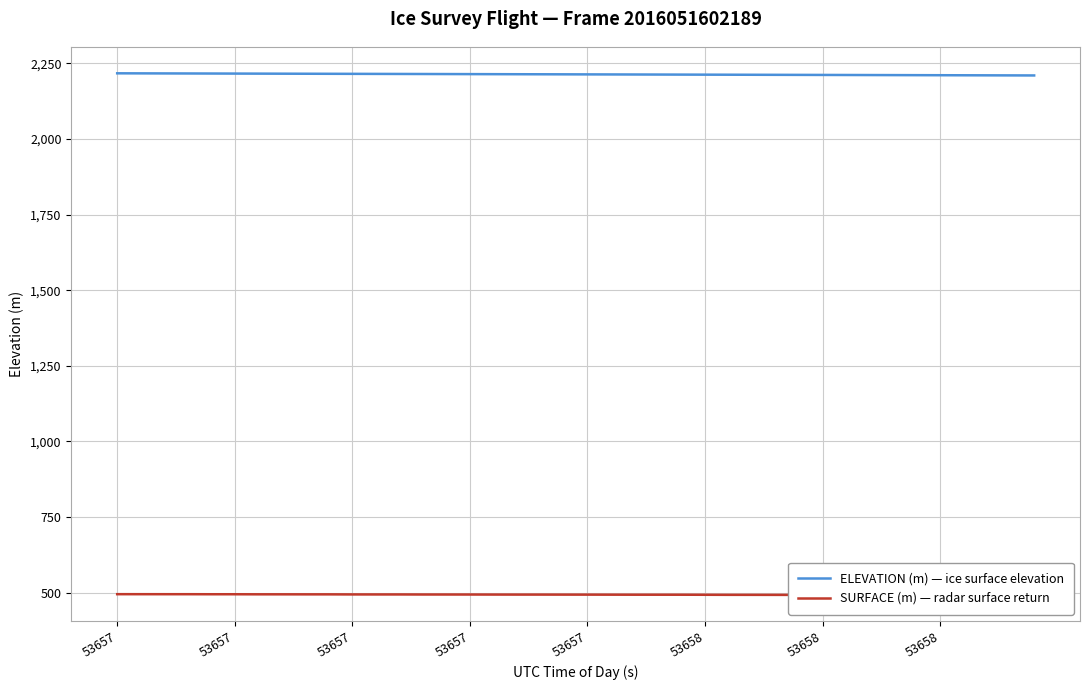

Which series has the largest total across all categories?

ELEVATION (m) — ice surface elevation